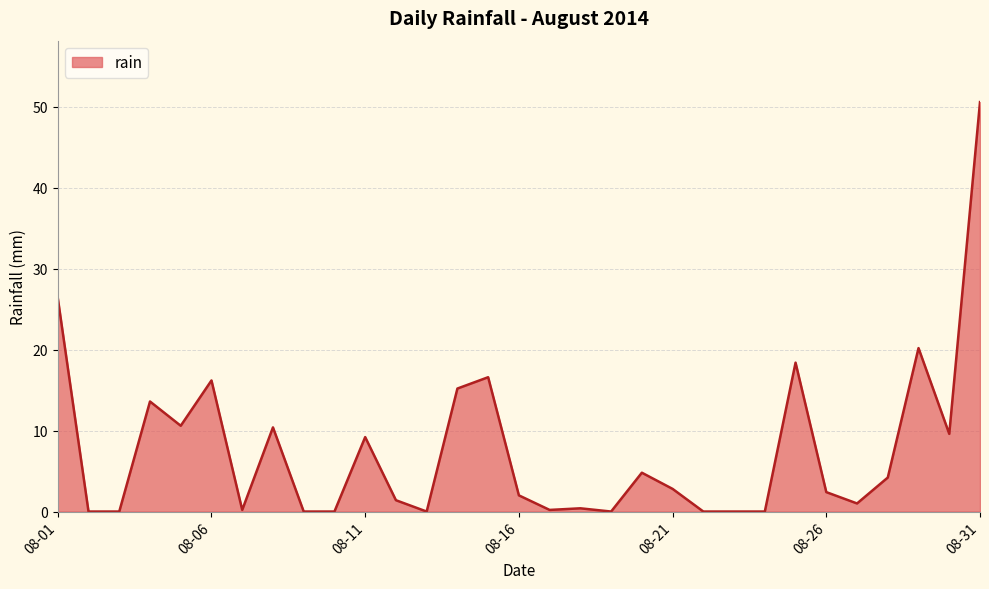

What is the difference between the maximum and minimum values?

50.6